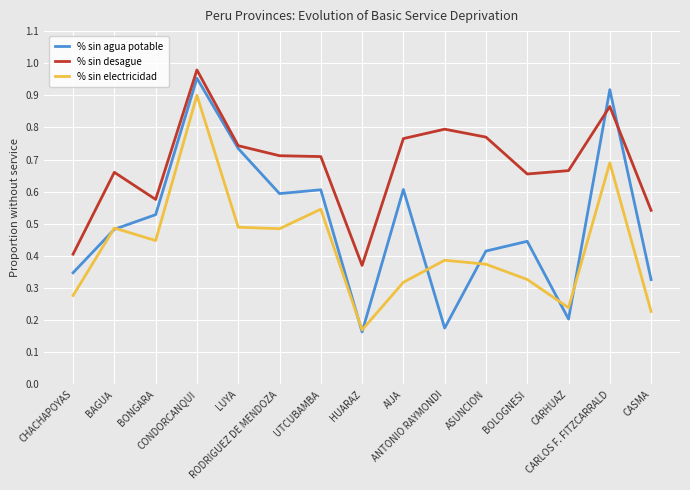

Which series has the largest range (max minus min)?

% sin agua potable